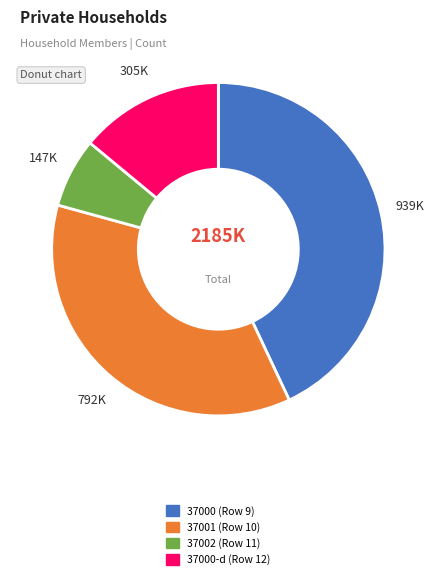

Is the sum of 37002 (Row 11) and 37000-d (Row 12) greater than half?

No